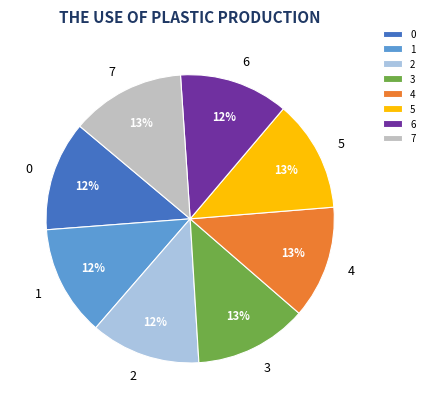

To the nearest percent, what is the difference between the largest and smallest slice percentages?

1%